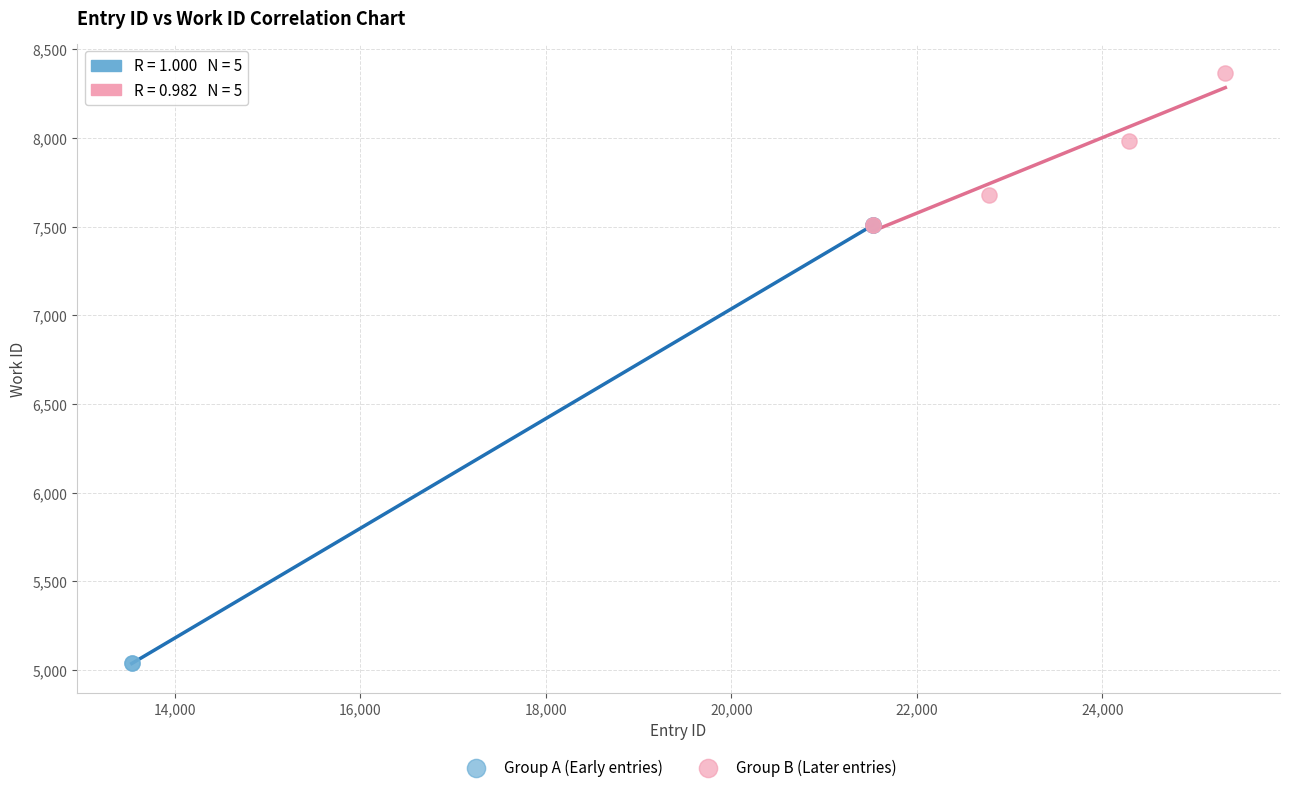

What are all the series names shown in the legend?

Group A (Early entries), Group B (Later entries)